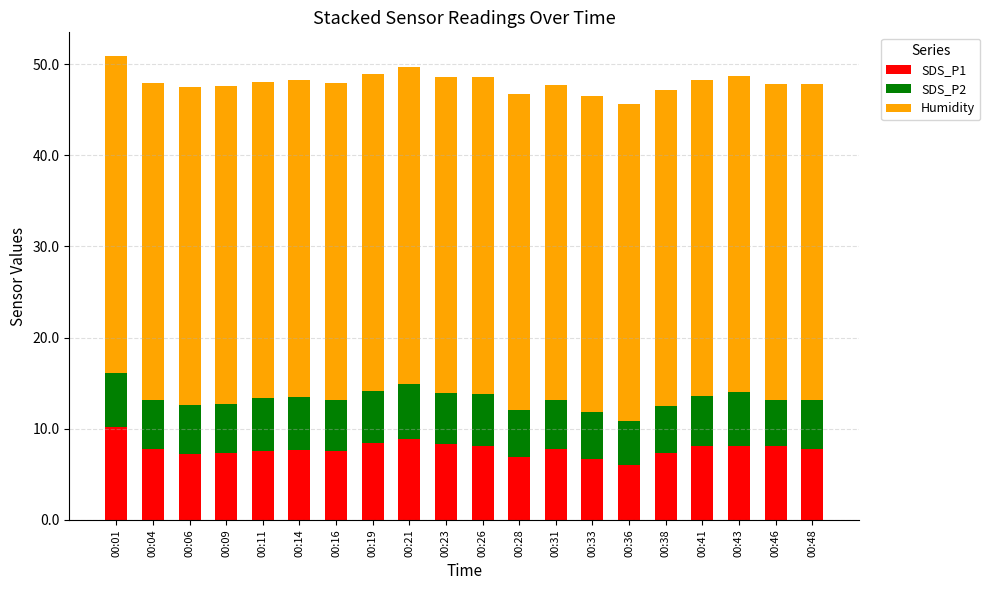

What is the highest value of the SDS_P1 series?

10.2